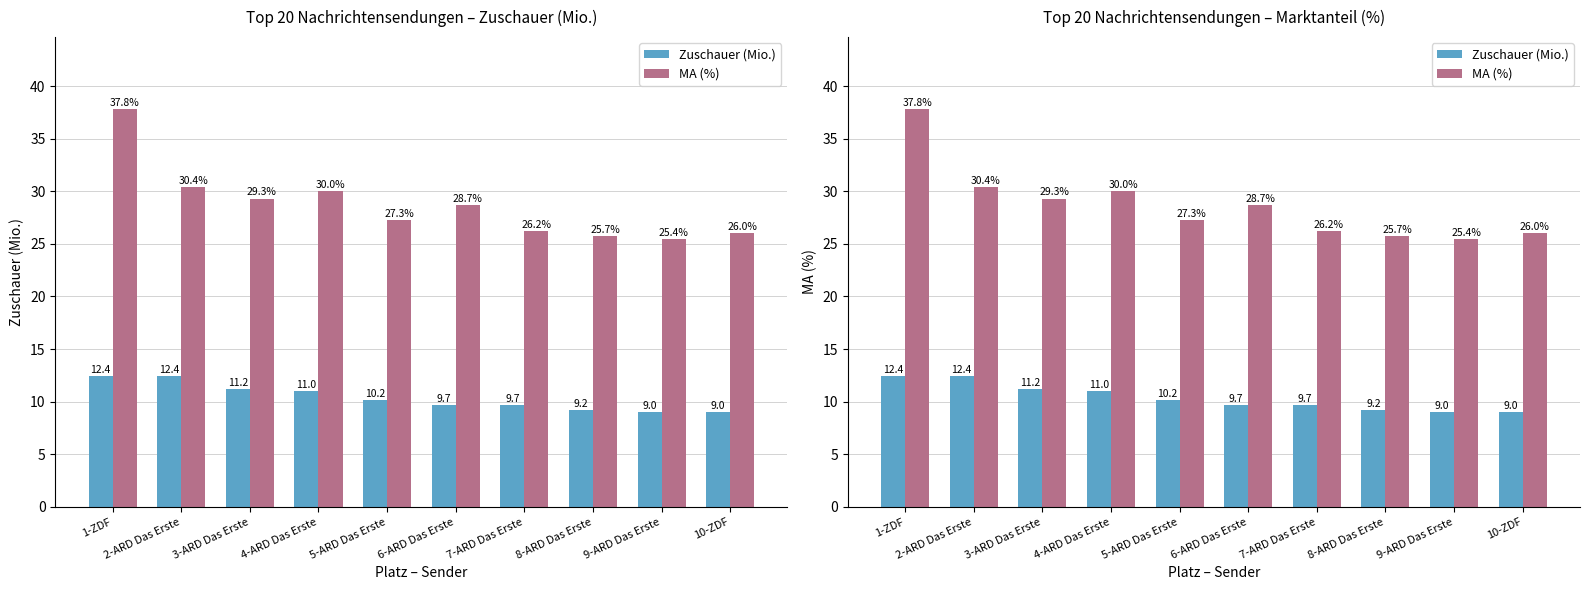

What is the sum of all MA (%) values?

286.8